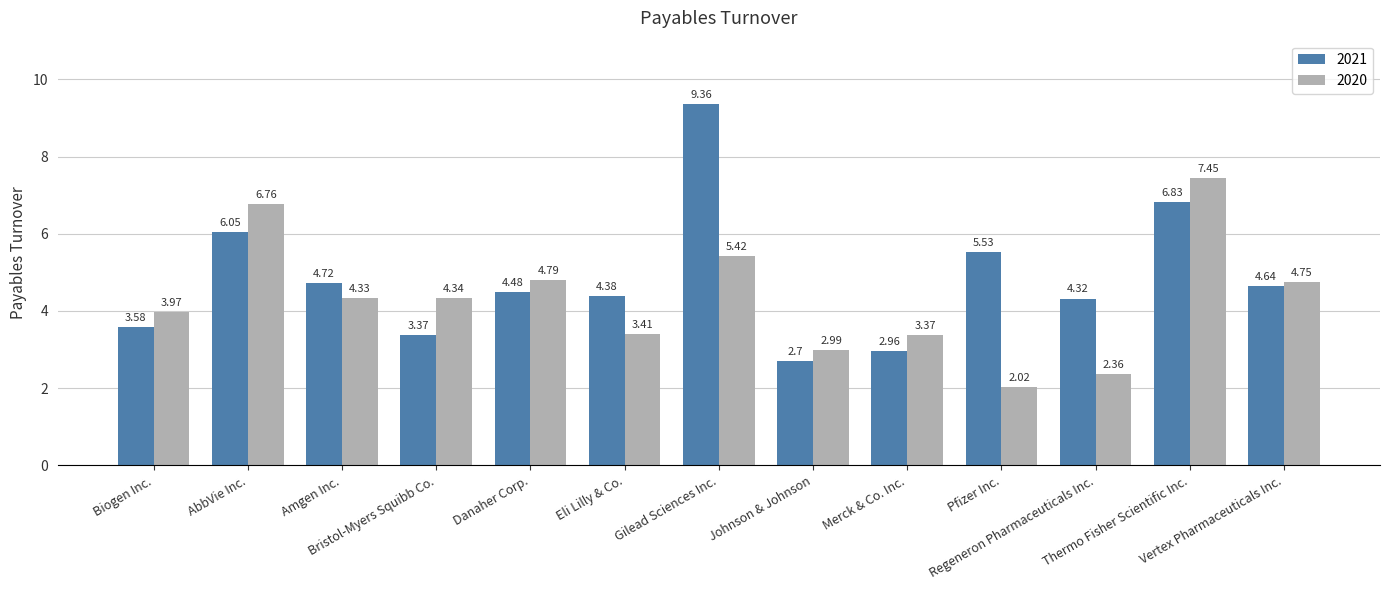

What is the sum of the 2021 values at Merck & Co. Inc. and Vertex Pharmaceuticals Inc.?

7.6